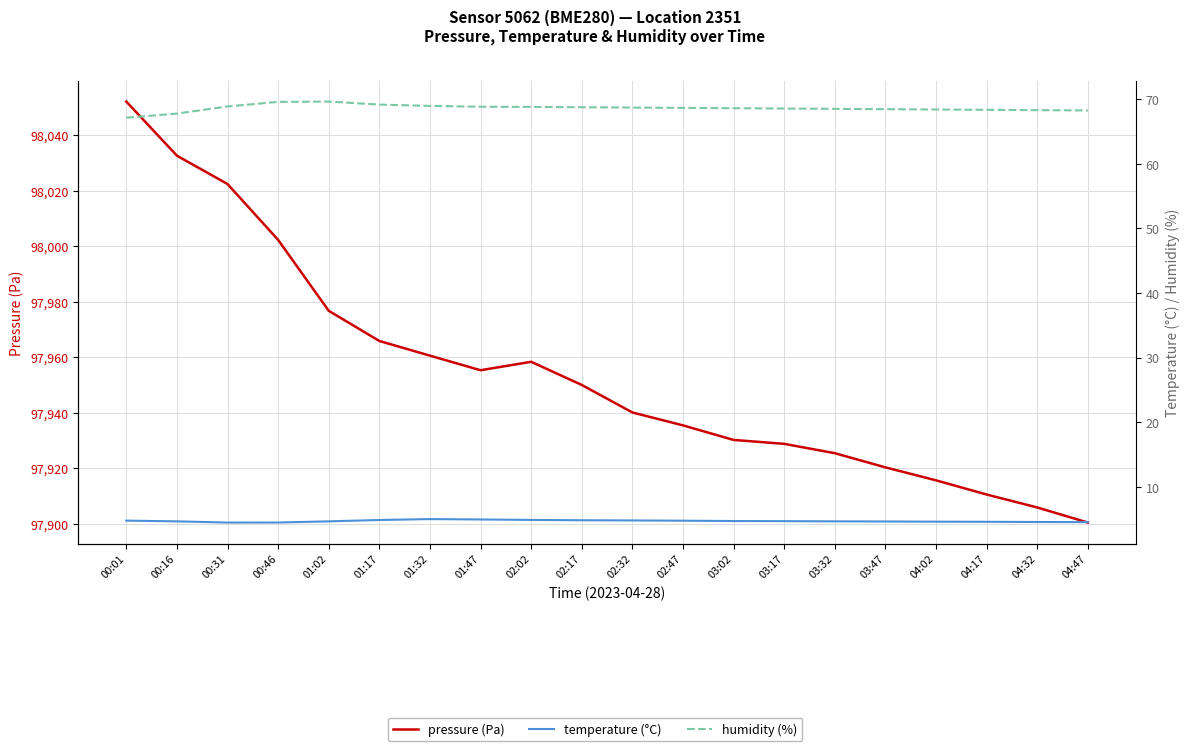

What are all the series names shown in the legend?

pressure (Pa), temperature (°C), humidity (%)